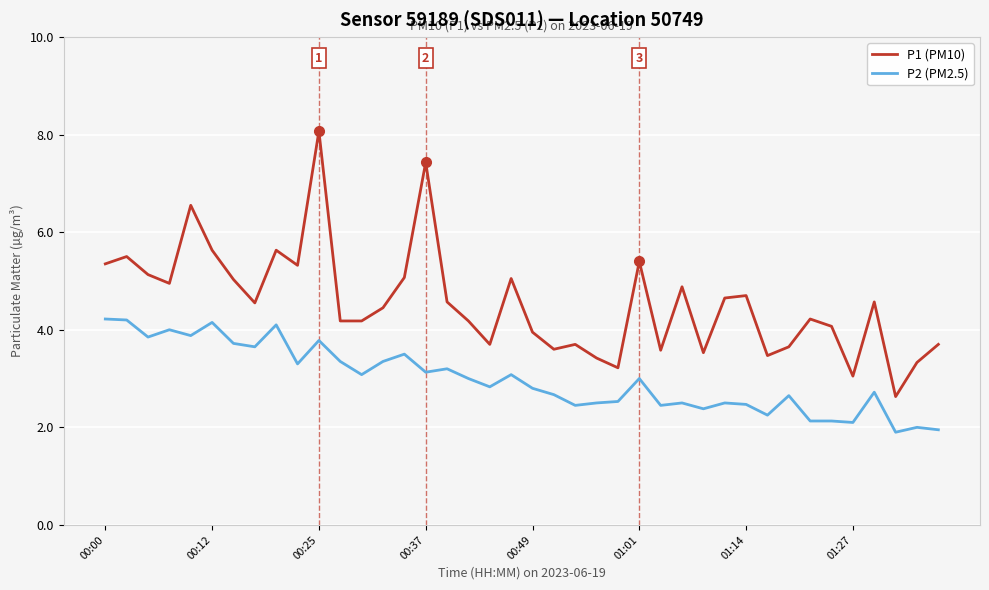

What are all the series names shown in the legend?

P1 (PM10), P2 (PM2.5)